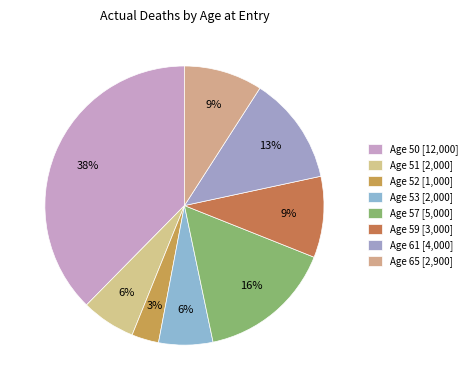

To the nearest percent, what is the average slice percentage?

12%